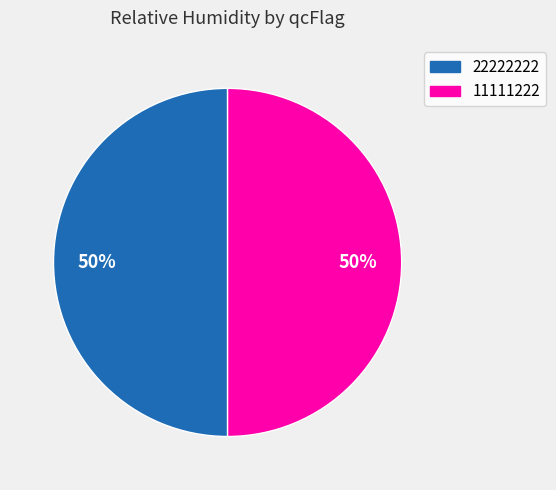

What is the ratio of the value at 11111222 to the value at 22222222?

1.0